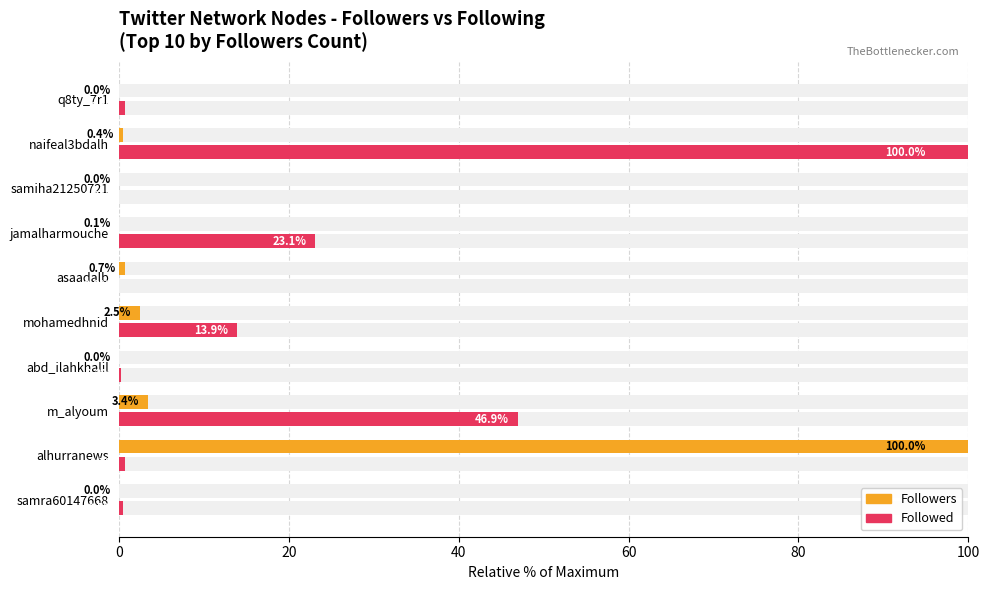

What position from the left is samra60147668?

1